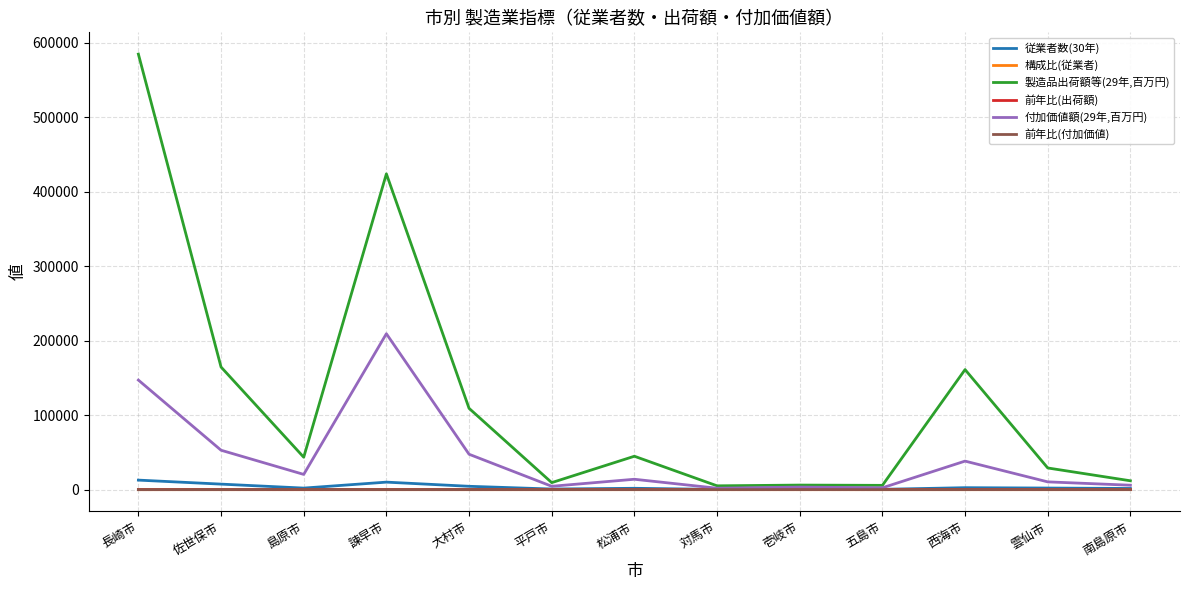

How many lines are shown in the chart?

6